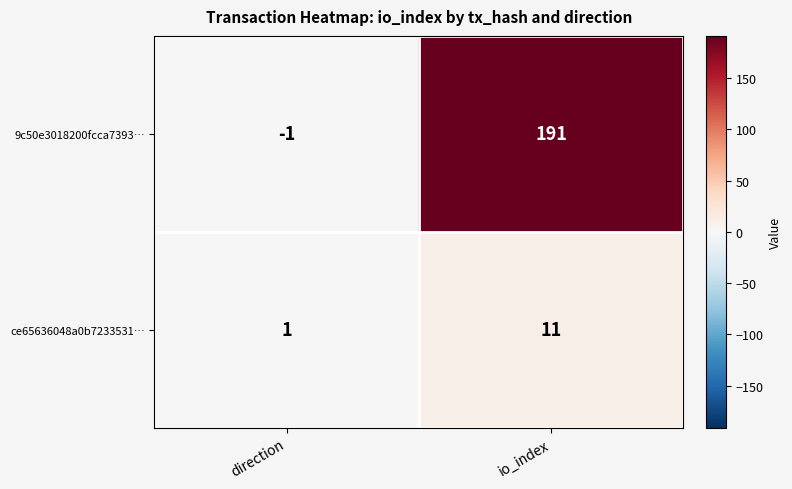

What is the greatest value displayed?

191